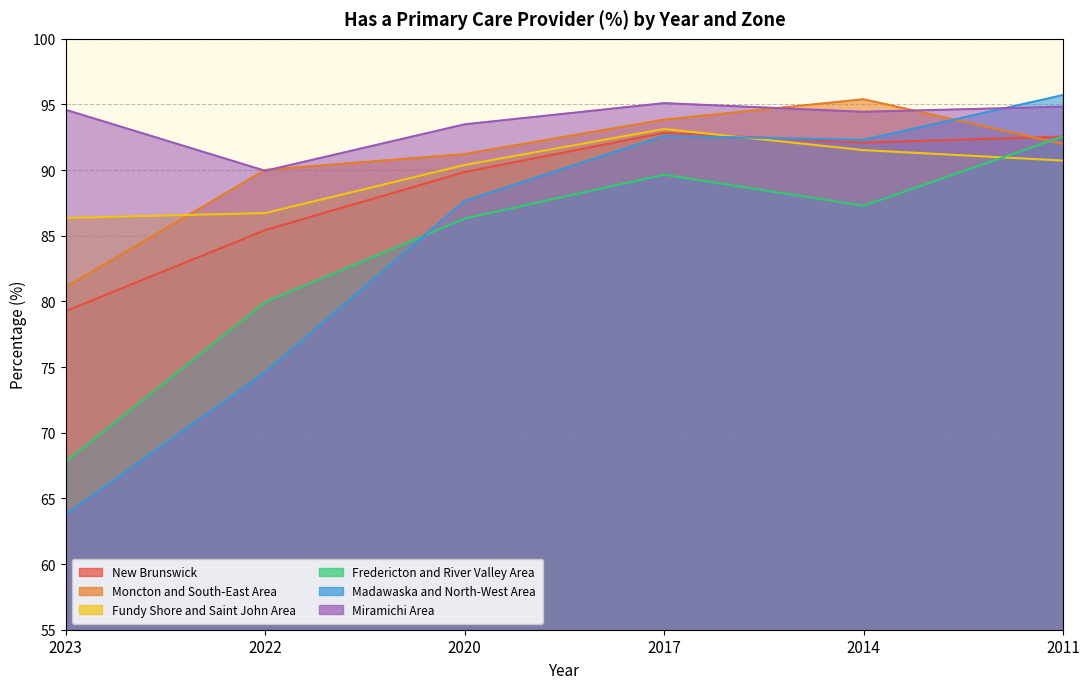

At which label is Miramichi Area closest to 92?

2020